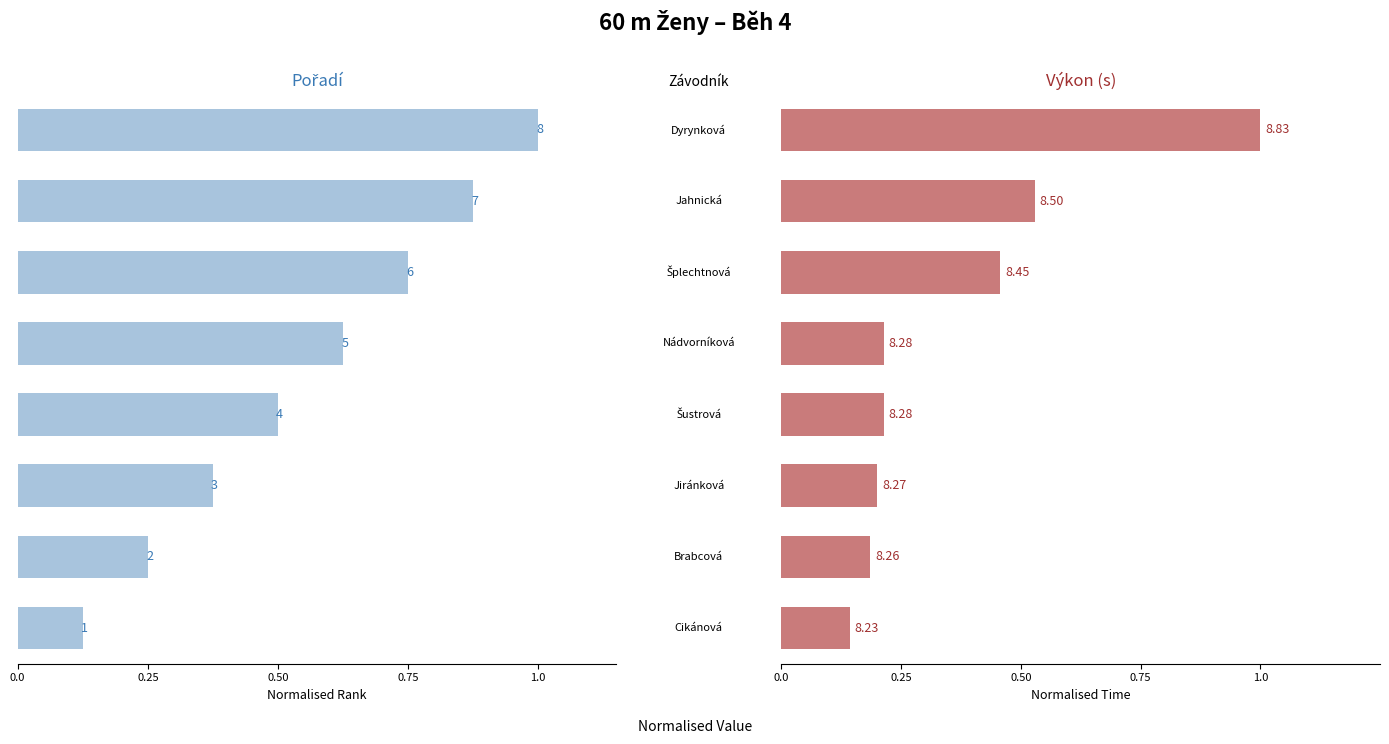

True or false: Pořadí has a value of -0.4 at 1.

False